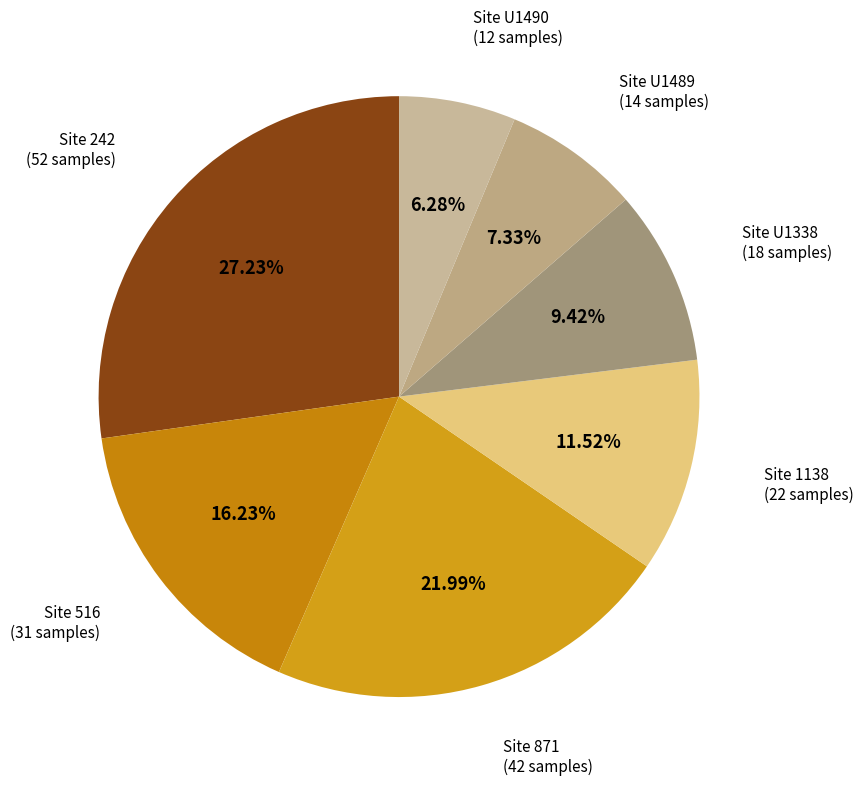

Count the number of slices in the pie.

7